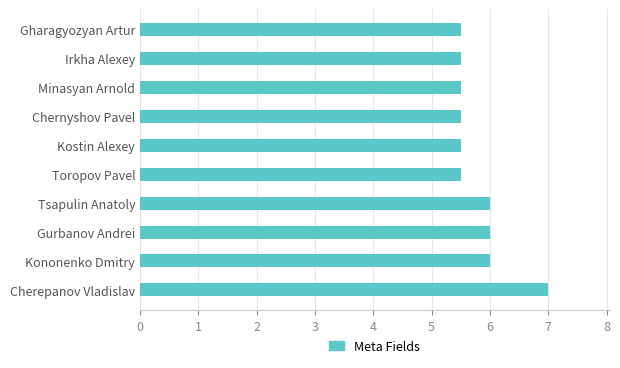

Count the number of data series in this chart.

1